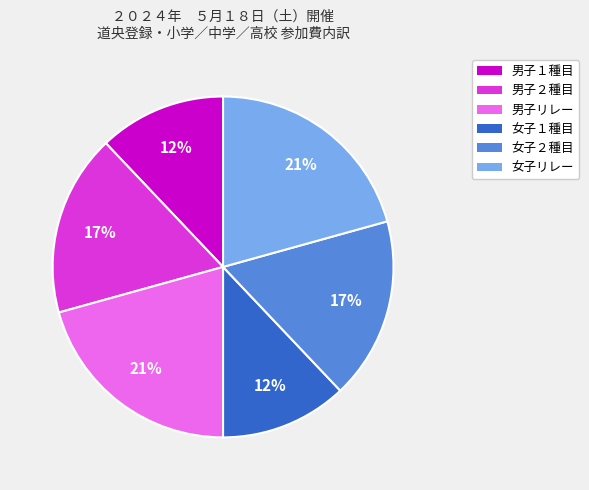

True or false: 女子リレー accounts for 21% of the total.

True